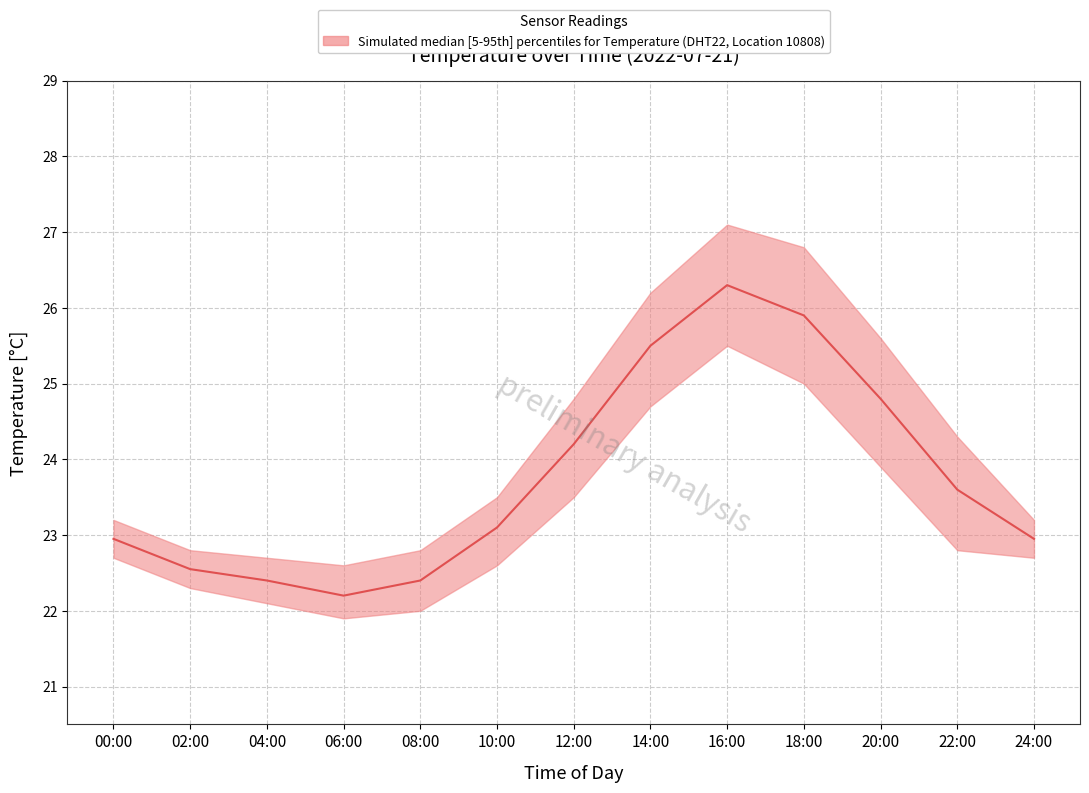

What is the label of the 8th point from the left?

14:00